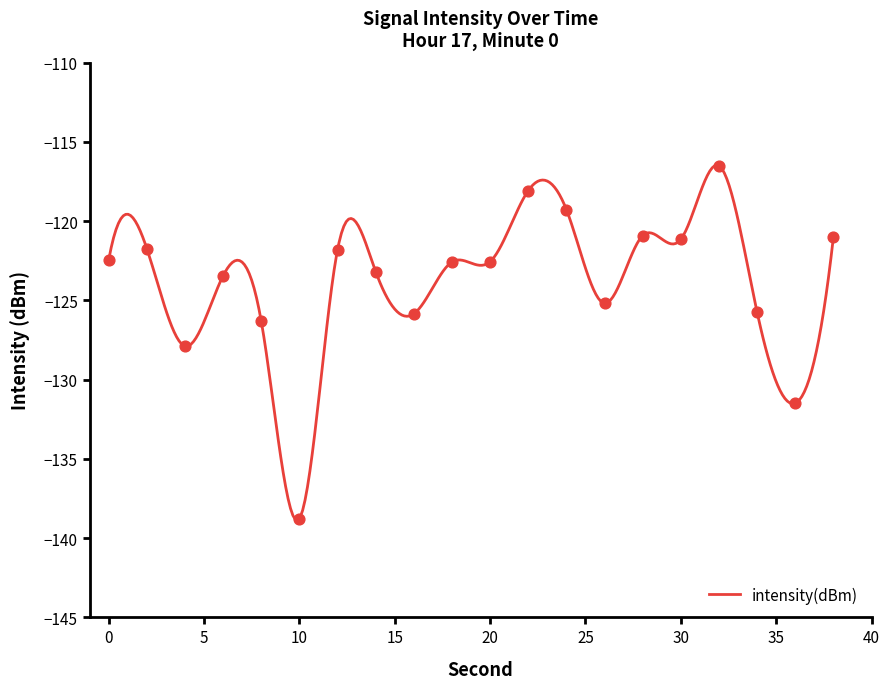

What is the change in value from 28 to 30?

-0.2